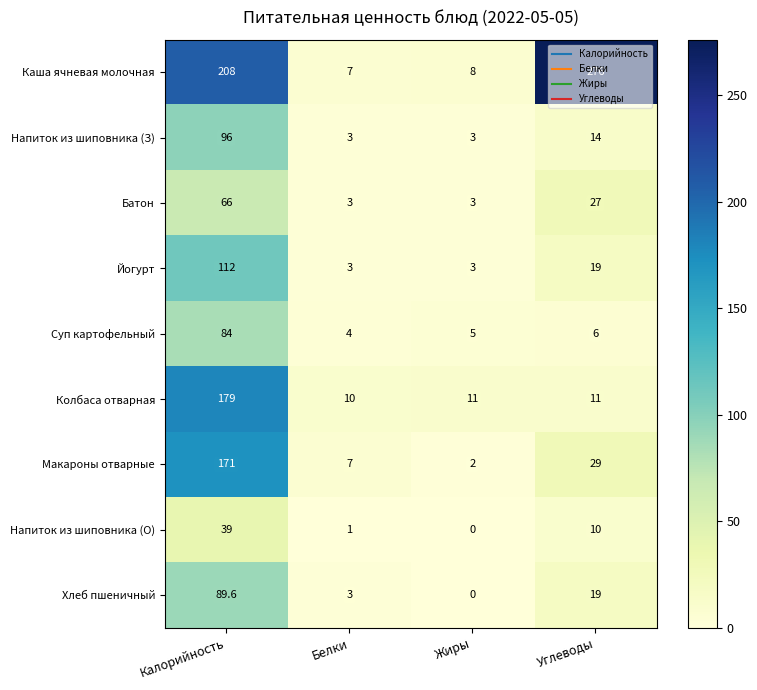

What is the spread (max minus min) of values at Белки?

9.0